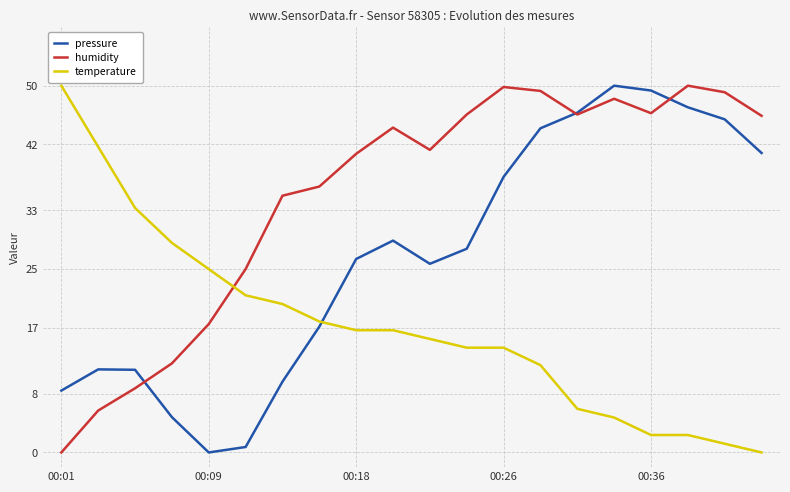

In pressure, how many points are lower than both neighbors (excluding endpoints)?

2